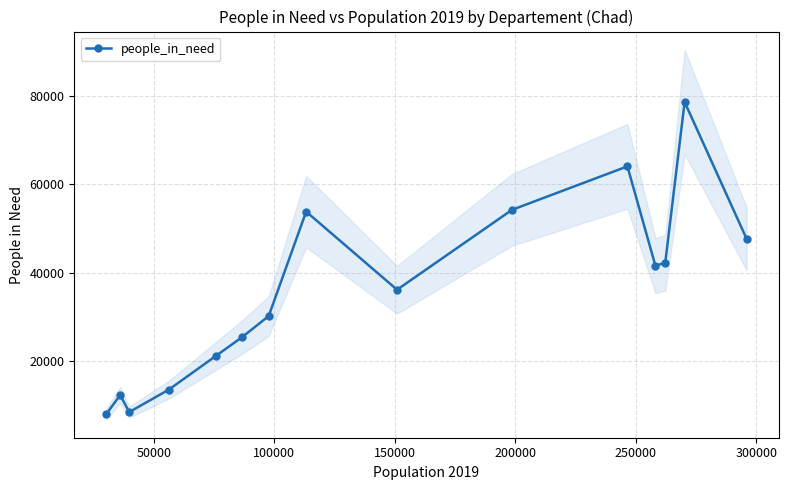

How many interior local peaks (higher than both neighbors) does the data have?

4